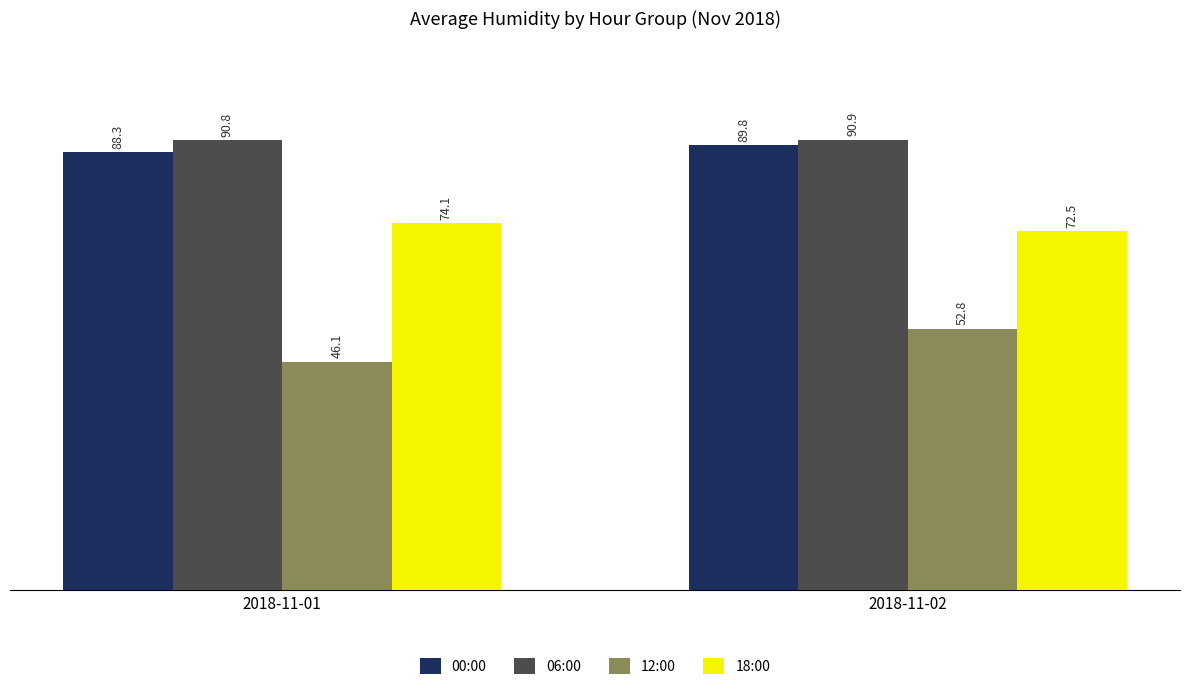

At which label does 00:00 reach its peak?

2018-11-02